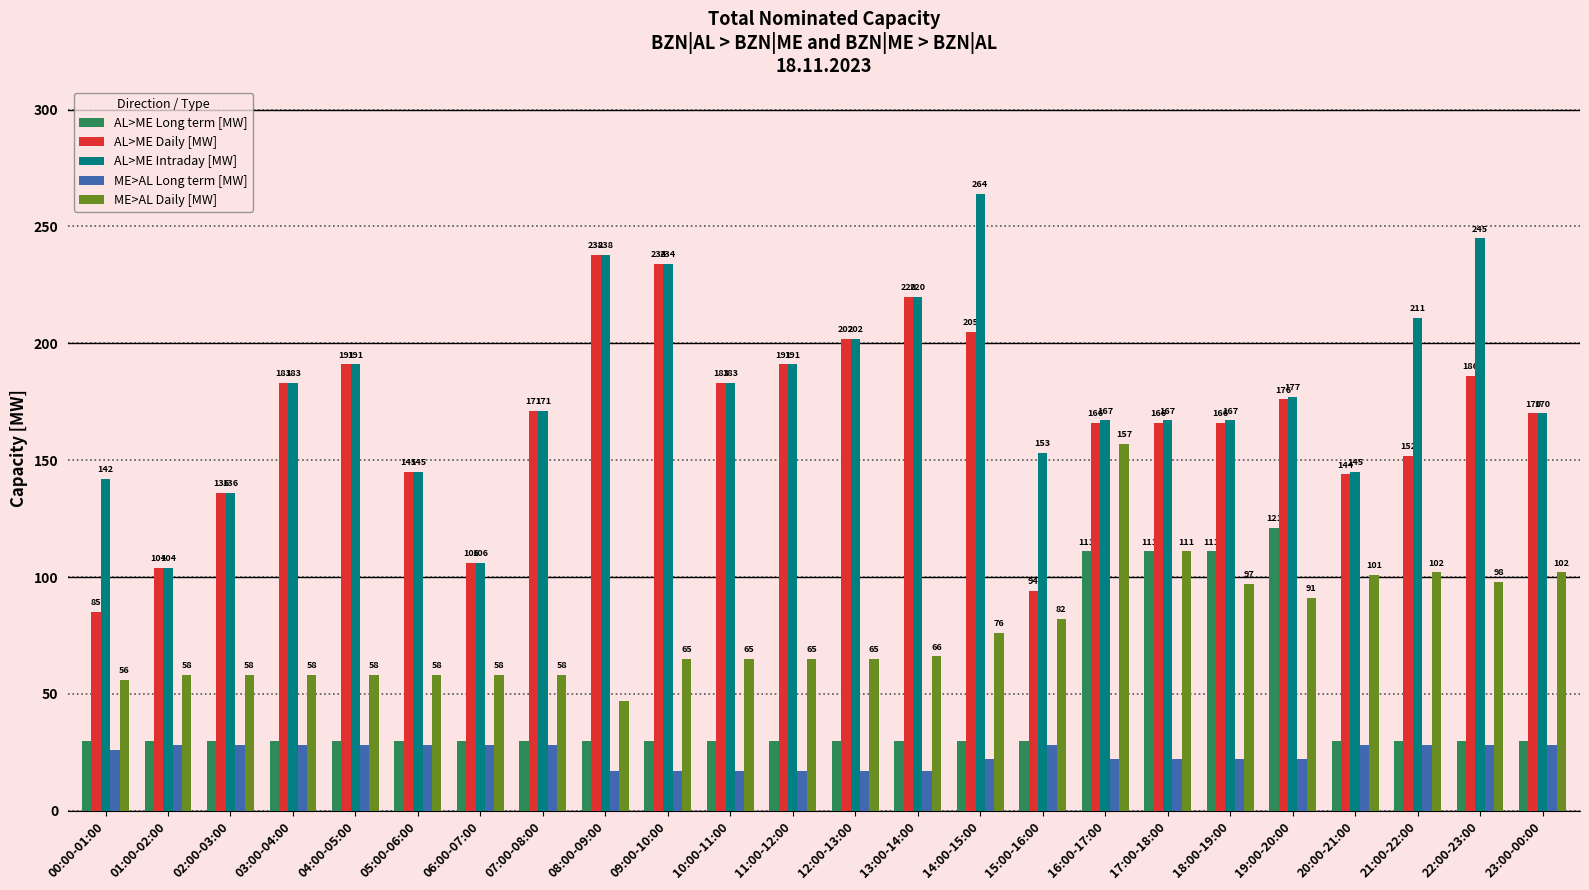

Between 15:00-16:00 and 20:00-21:00, which series saw the biggest shift?

AL>ME Daily [MW]